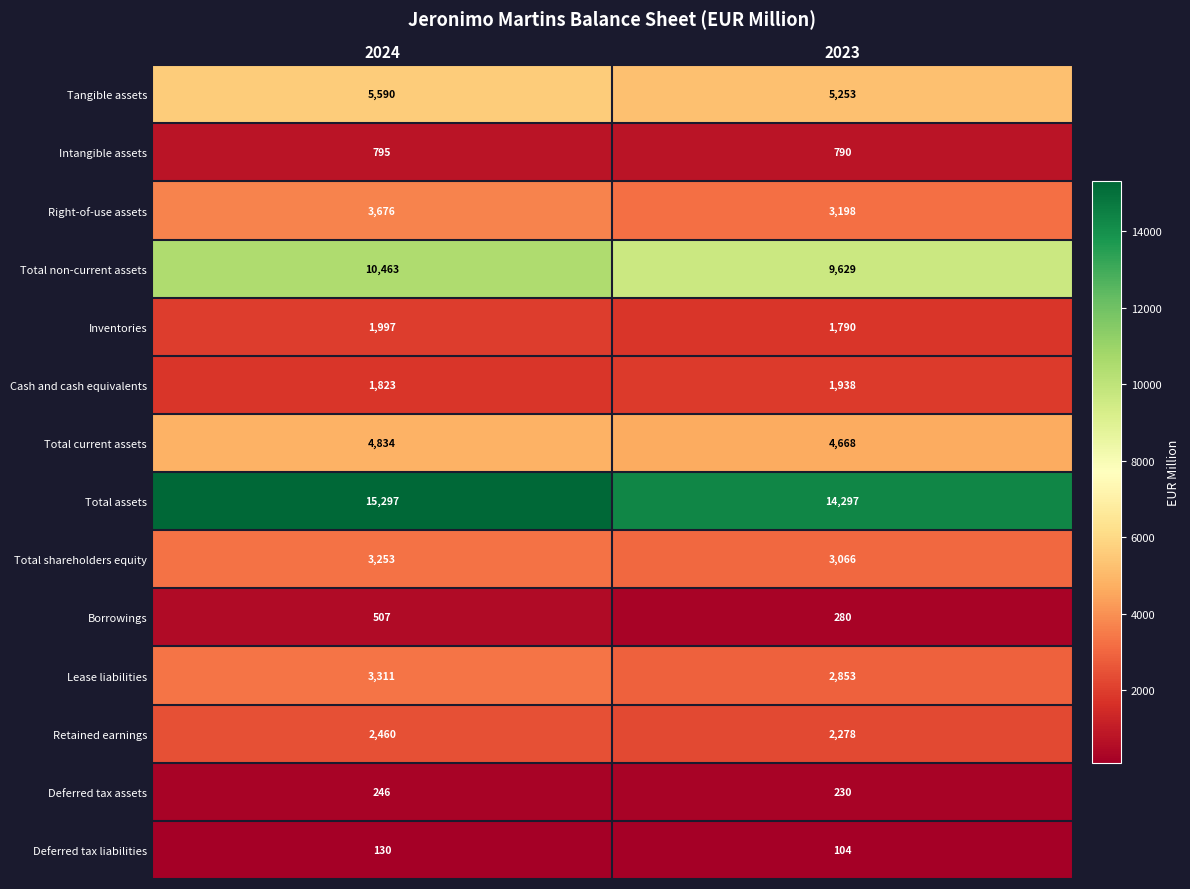

What is the minimum value shown in the chart?

104